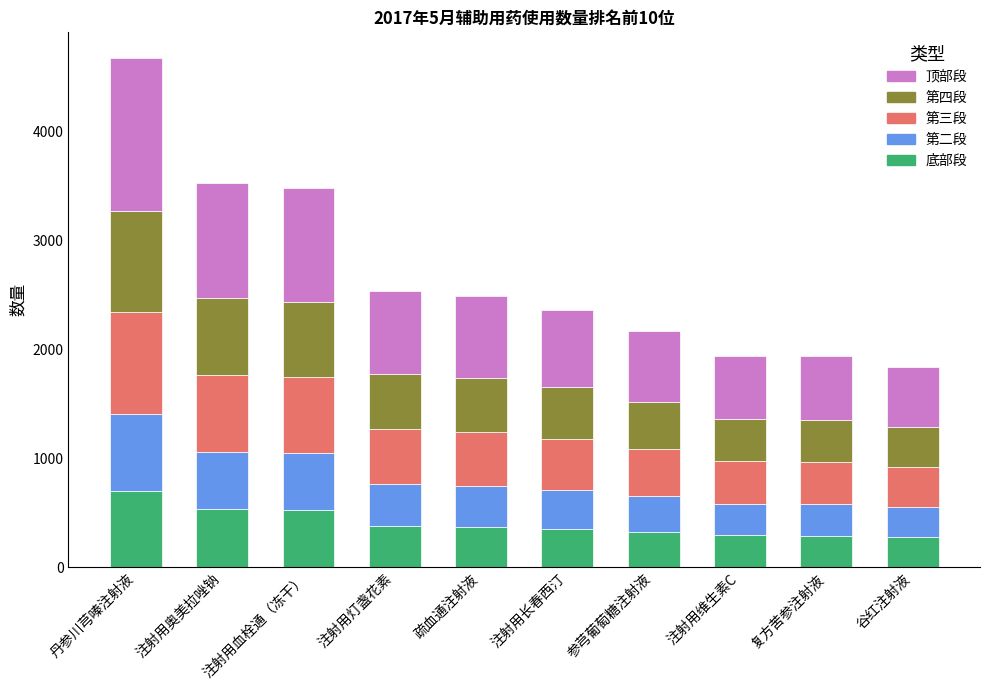

What is the sum of the 底部段 values at 丹参川芎嗪注射液 and 注射用奥美拉唑钠?

1231.5